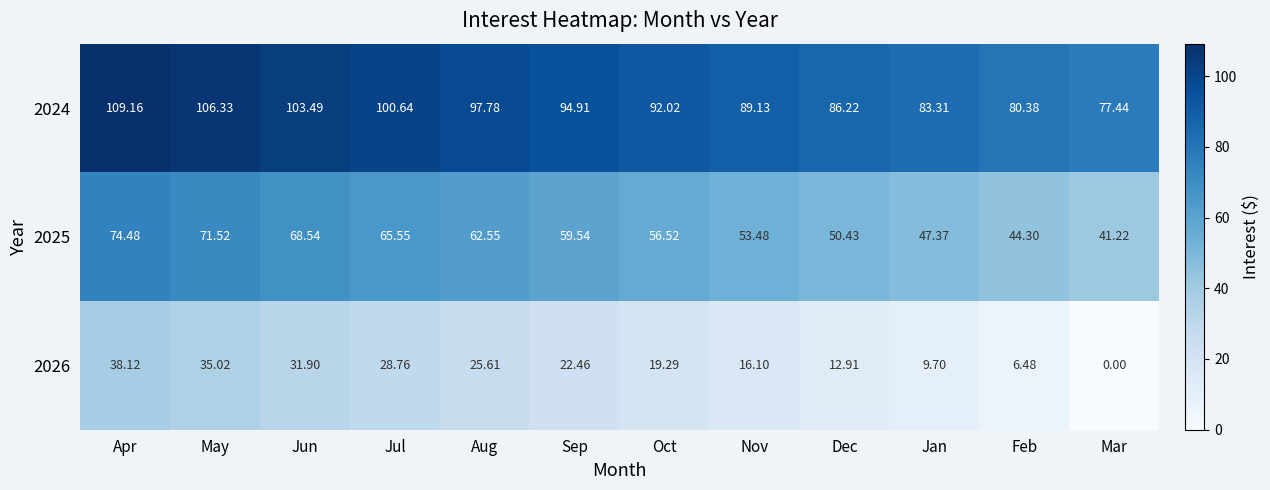

Rank the categories by 2024 value from highest to lowest.

Apr, May, Jun, Jul, Aug, Sep, Oct, Nov, Dec, Jan, Feb, Mar